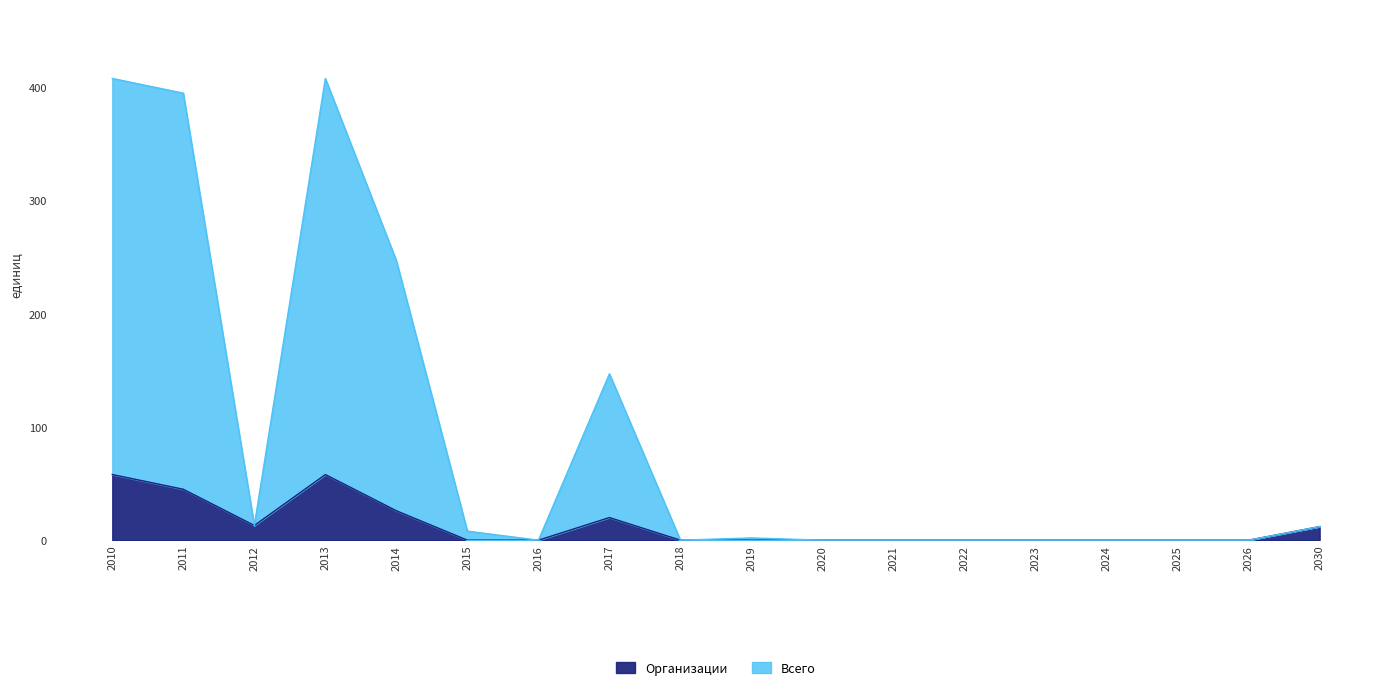

Reading right to left, list all the values displayed in this chart.

Организации: 12	0	0	0	0	0	0	0	0	0	20	0	0	26	58	13	45	58
Всего: 12	0	0	0	0	0	0	0	2	0	147	0	8	247	408	13	395	408